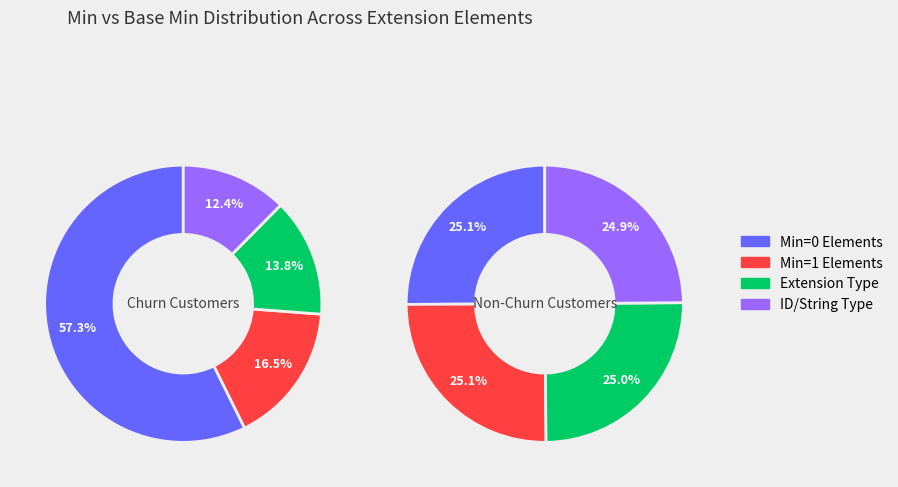

True or false: Extension.value[x].extension accounts for 13% of the total.

False